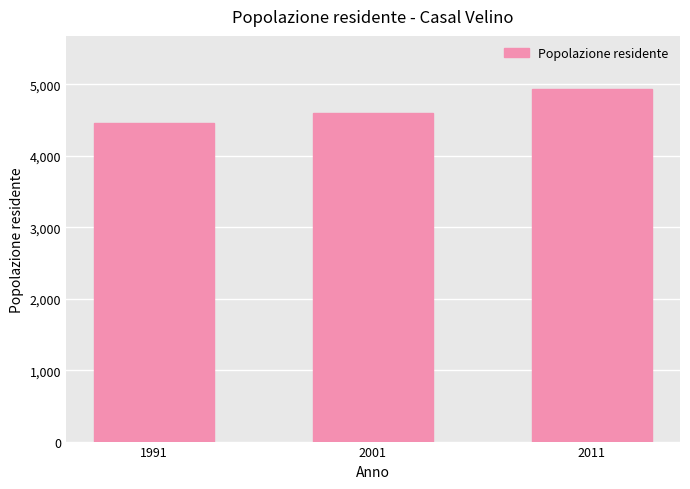

True or false: the data shows 4464 at 1991.

True